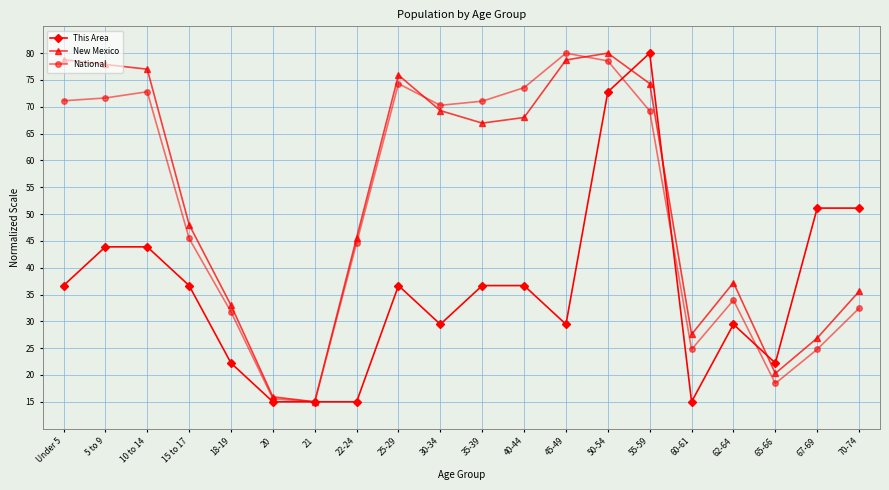

What is the difference between the highest and lowest values at 20?

0.9